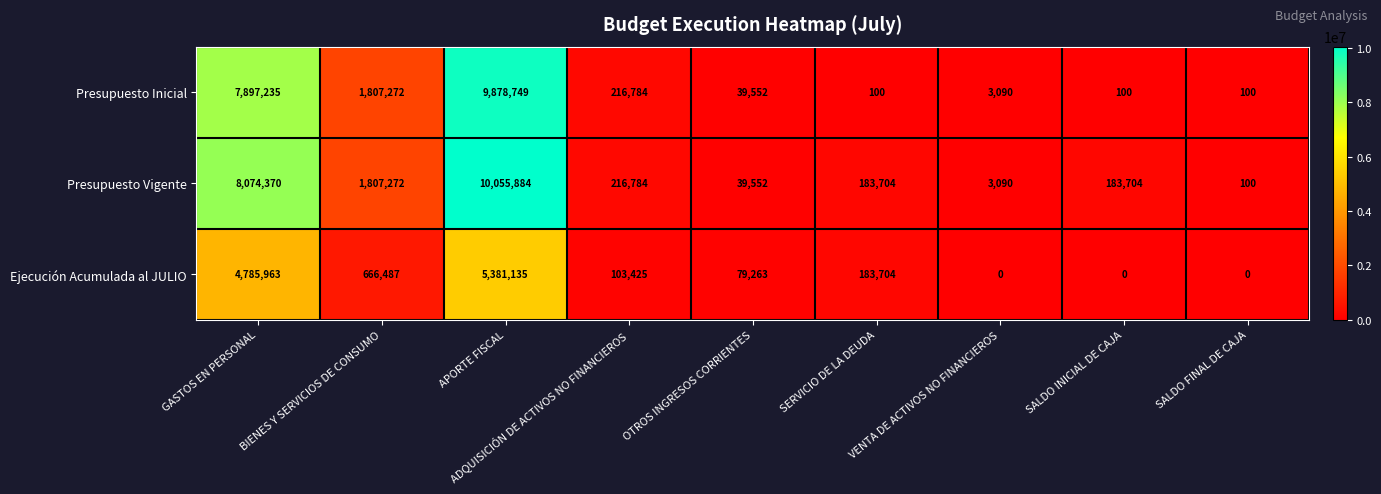

At APORTE FISCAL, list the series in order from largest to smallest.

Presupuesto Vigente, Presupuesto Inicial, Ejecución Acumulada al JULIO